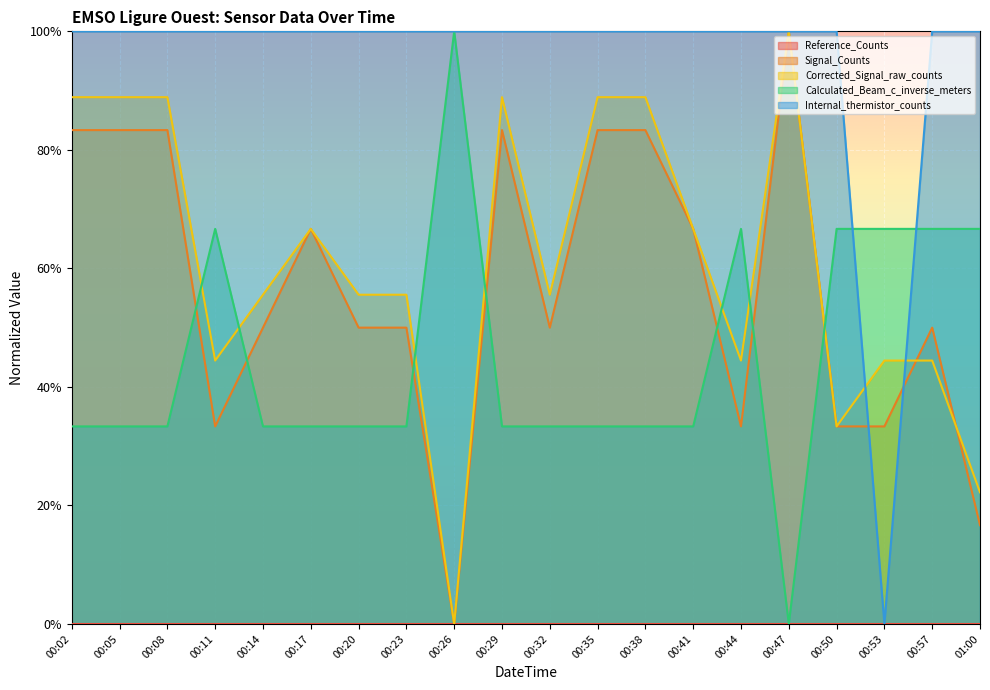

The value of Corrected_Signal_raw_counts at 00:05 is 0.4. True or false?

False